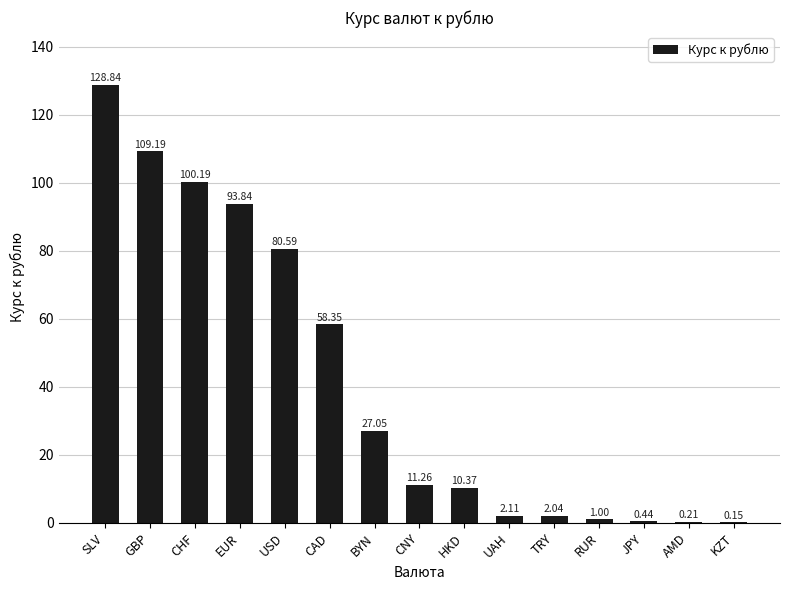

What is the ratio of the value at SLV to the value at EUR?

1.4